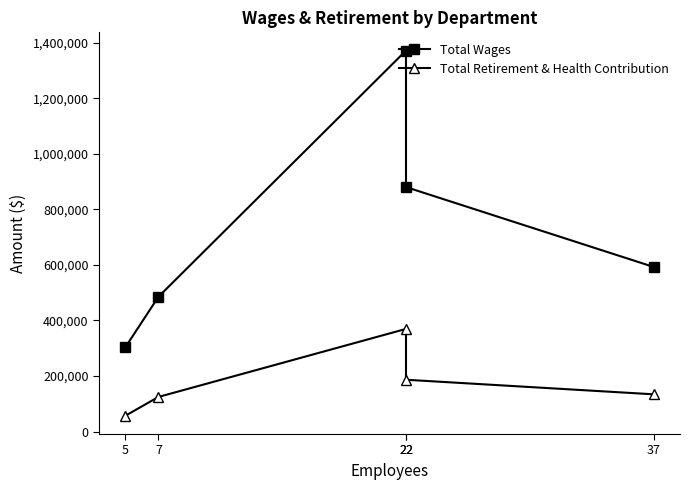

Reading left to right, what are all the values shown in this chart?

Total Wages: 303447	484910	1371332	880008	592558
Total Retirement & Health Contribution: 56744	124459	369402	186416	133987